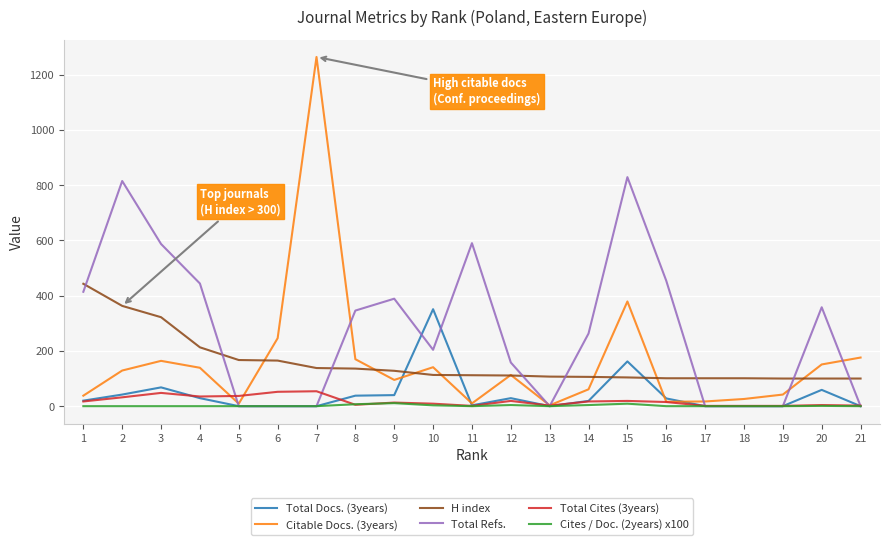

True or false: Cites / Doc. (2years) x100 and H index intersect in this chart.

False